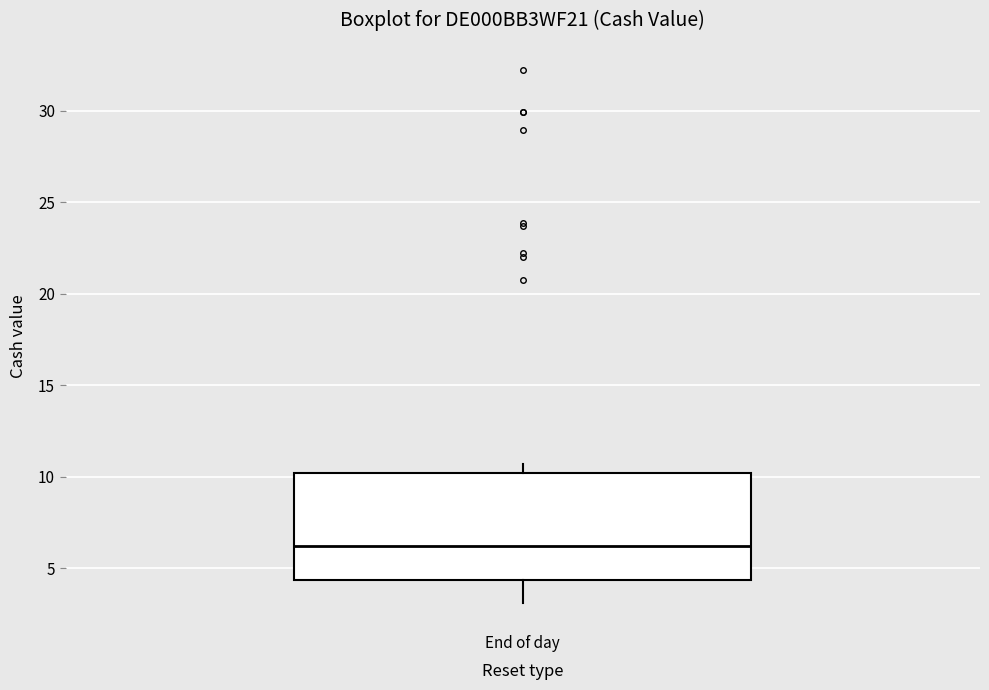

Transcribe this box plot: give where the median line is, the range the box spans, and where the two whiskers end, as read against the y-axis. The values are not printed on the chart, so give them approximately, as read against the axis.

median 6.0, box 4.5 to 10.0, whiskers 3.0 to 10.5